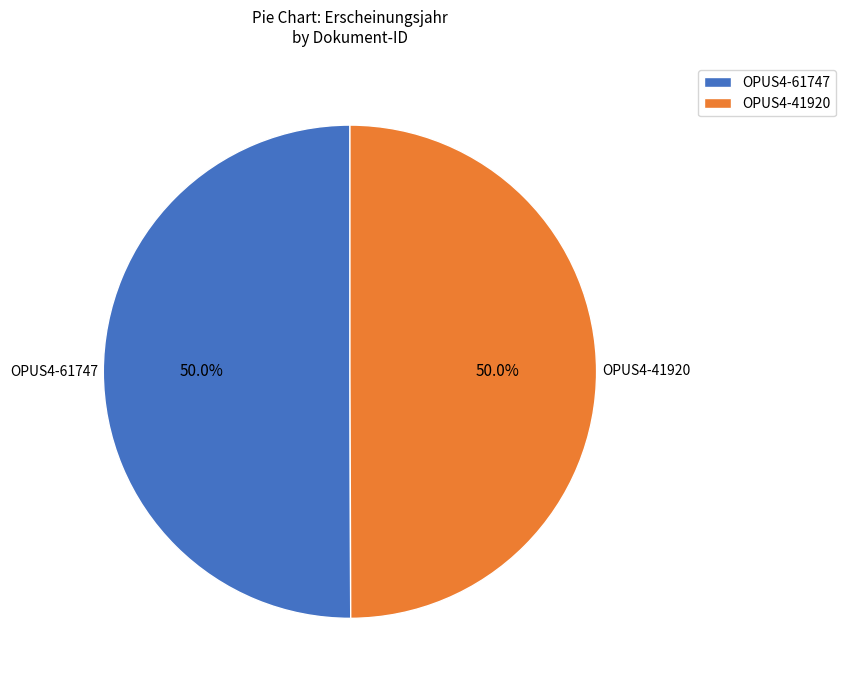

To the nearest percent, what is the combined percentage of OPUS4-61747 and OPUS4-41920?

100%